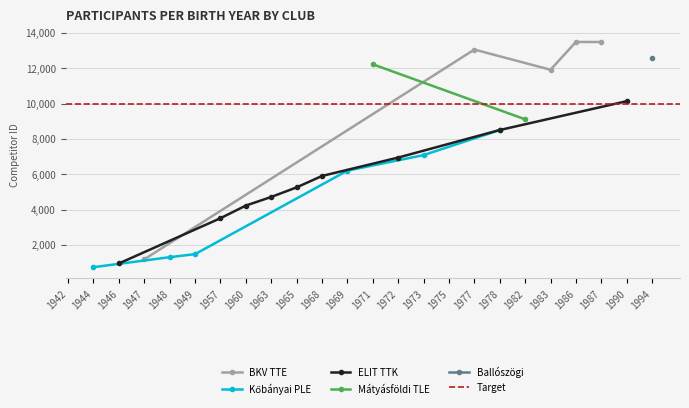

What is the average value of the Ballószögi series?

12588